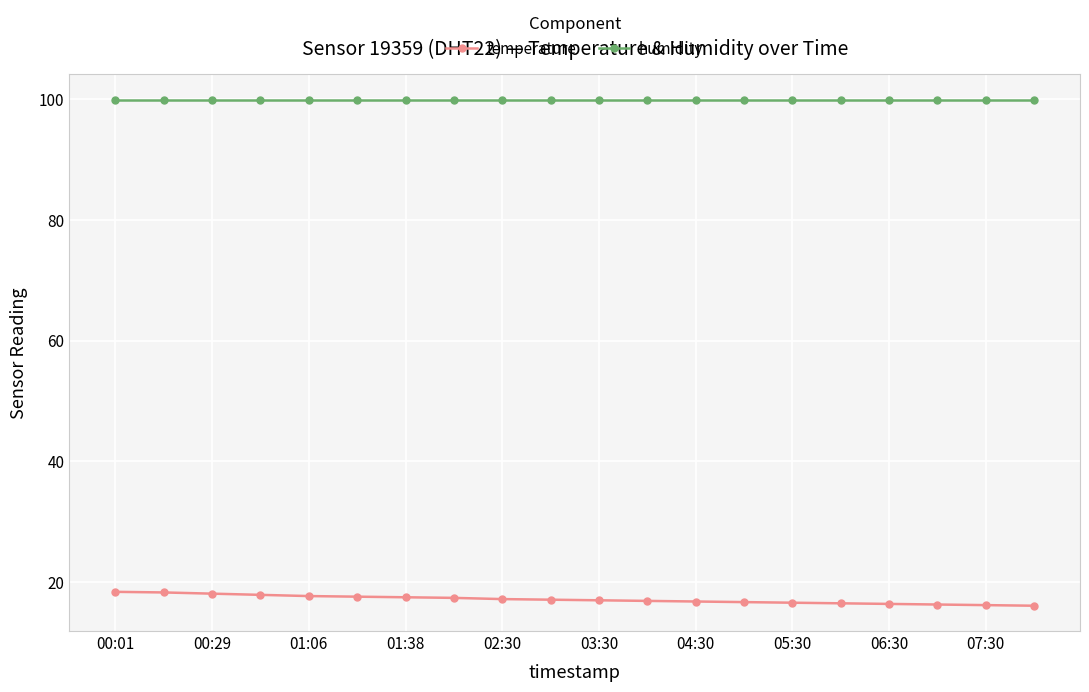

What is the average value of the temperature series?

17.1